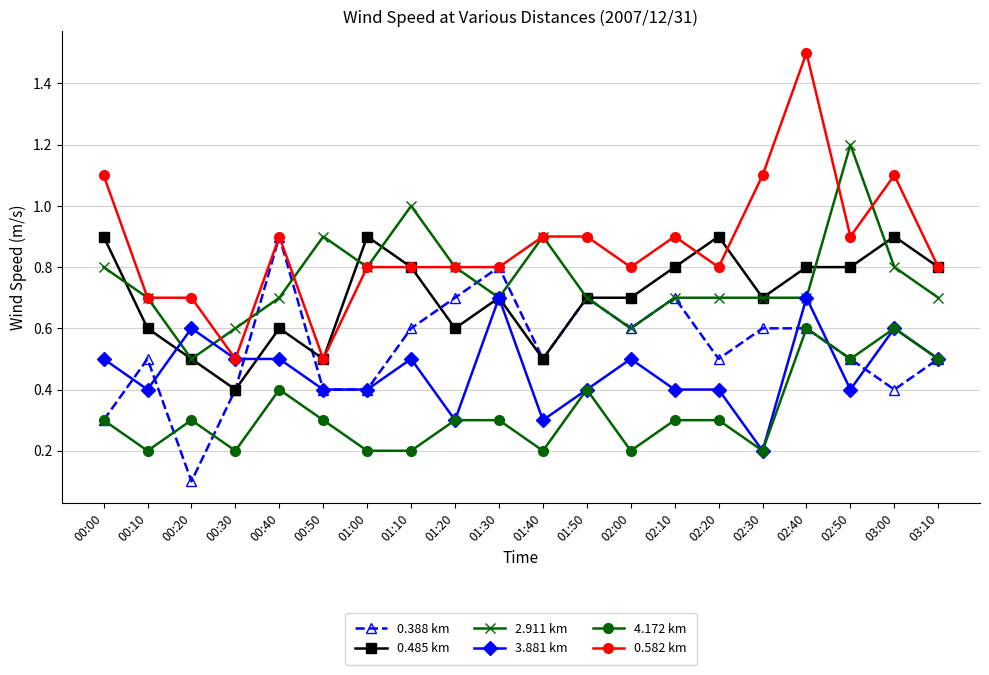

At which category does 3.881 km reach its first local valley?

00:10